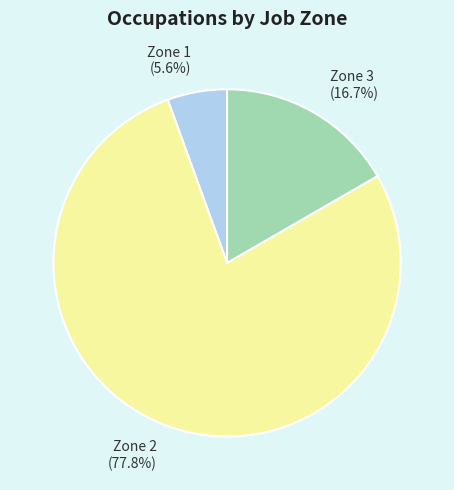

Rank the categories by value from lowest to highest.

Zone 1 (5.6%), Zone 3 (16.7%), Zone 2 (77.8%)